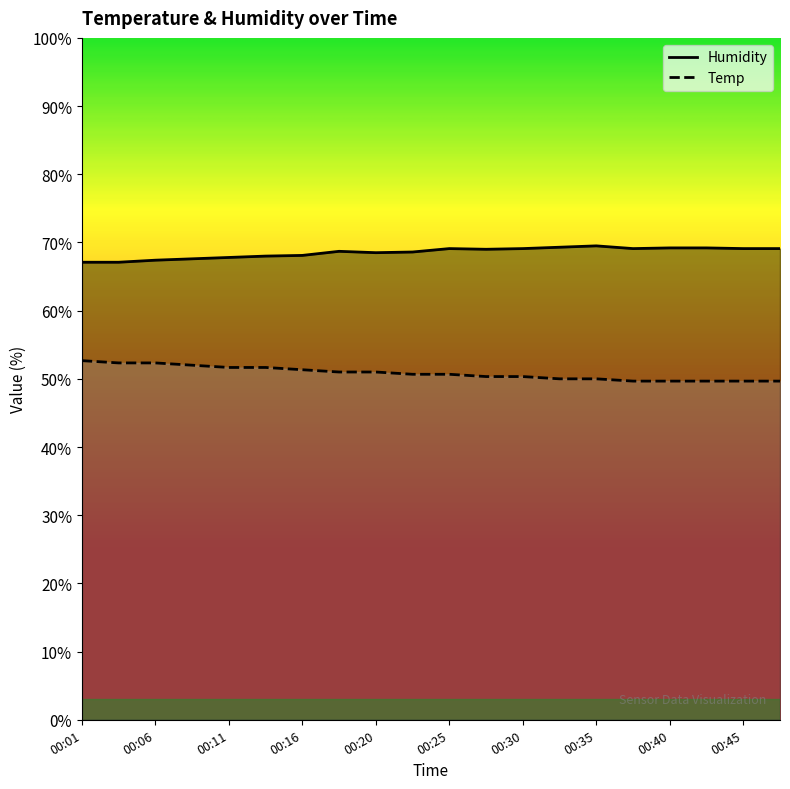

What is the total value across all series at 00:47?

118.8